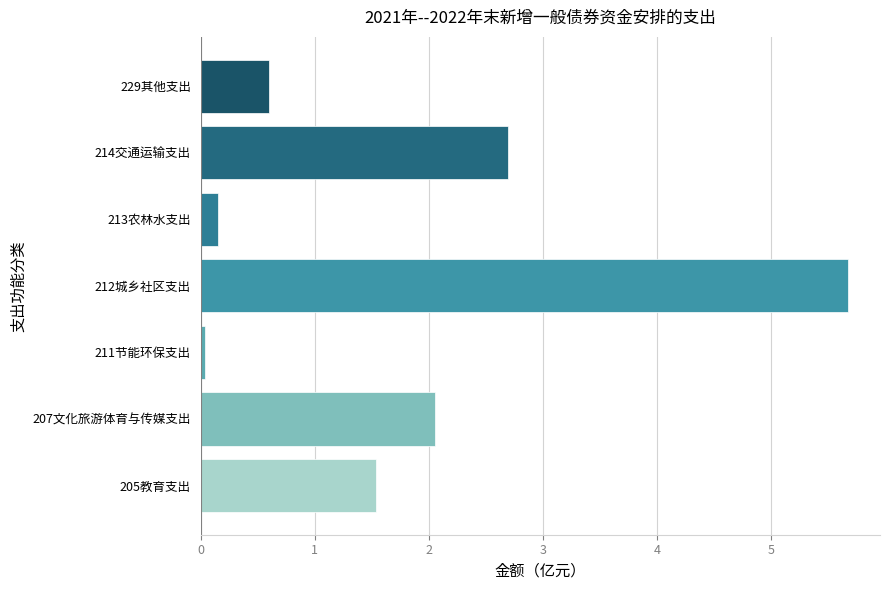

How many bars are there in total?

7